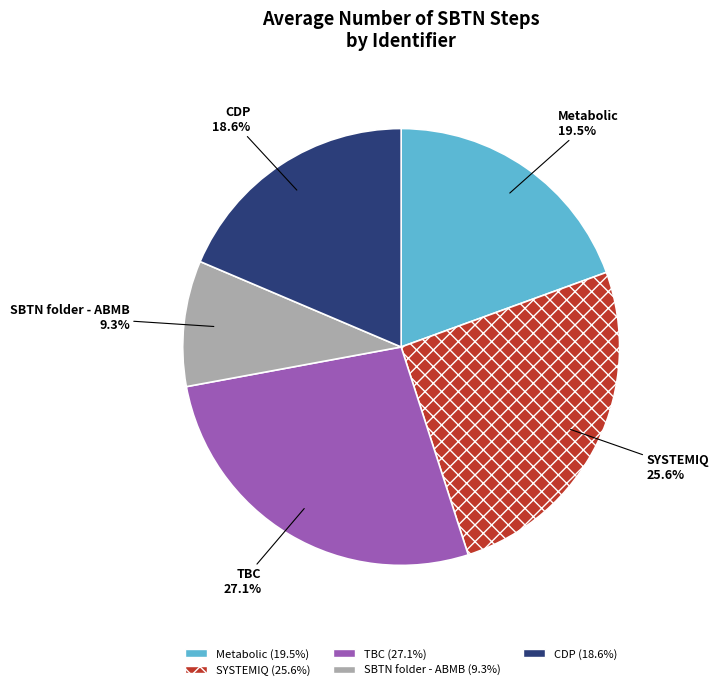

Is it true that TBC is 10% of the pie?

False